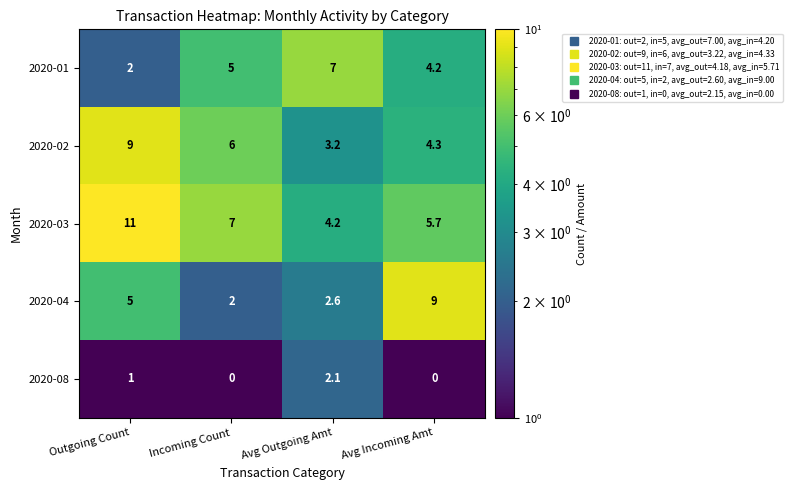

What is the spread (max minus min) of values at Avg Outgoing Amt?

4.9